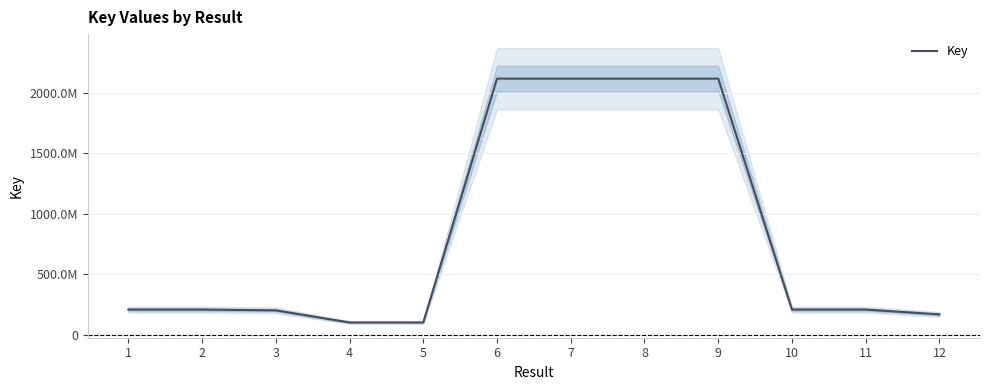

True or false: the data shows 207292271 at 1.

True